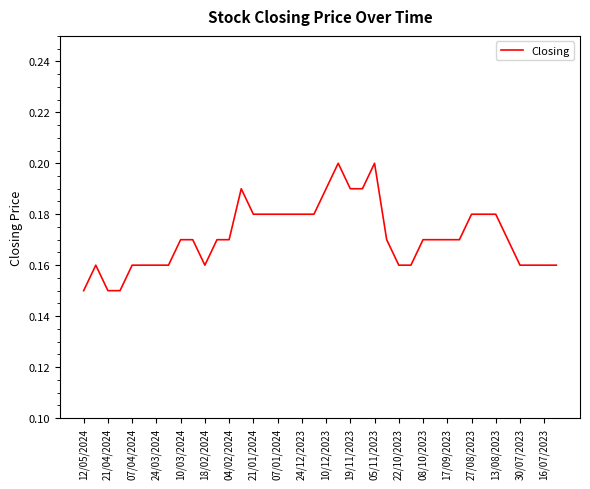

What is the average value?

0.2